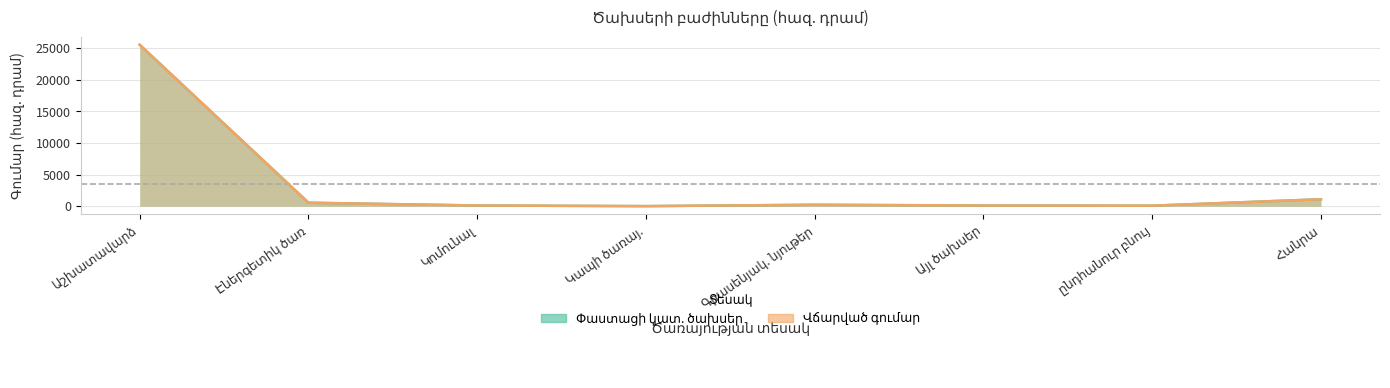

What are all the series names shown in the legend?

Փաստացի կատ. ծախսեր, Վճարված գումար